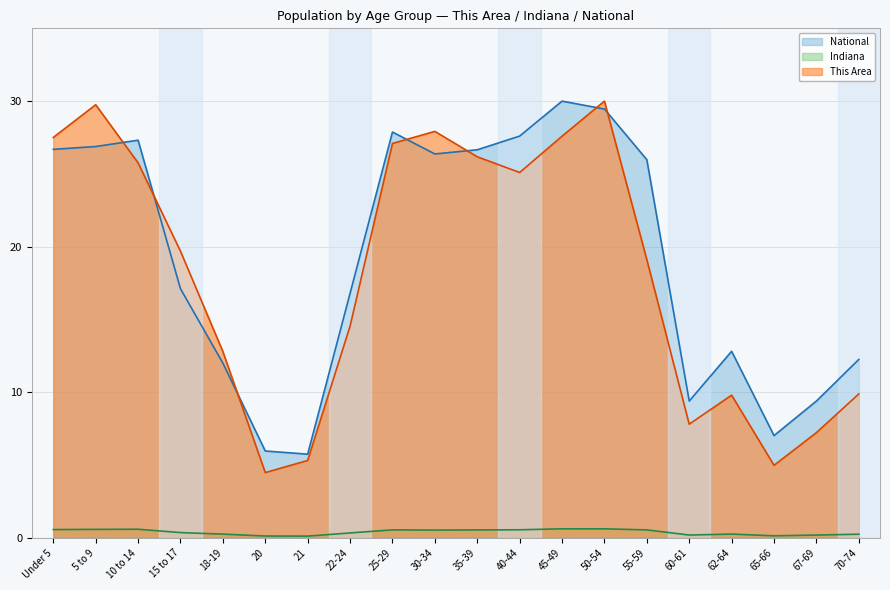

How many lines are shown in the chart?

3